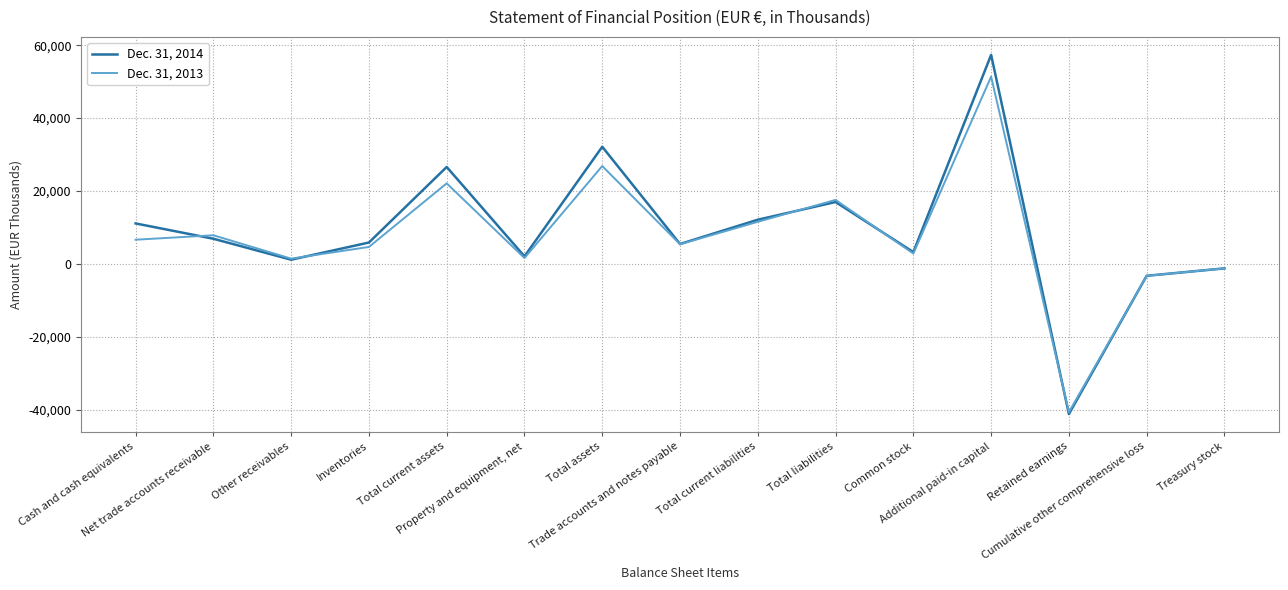

The Dec. 31, 2013 series shows 26874 at Total assets. True or false?

True